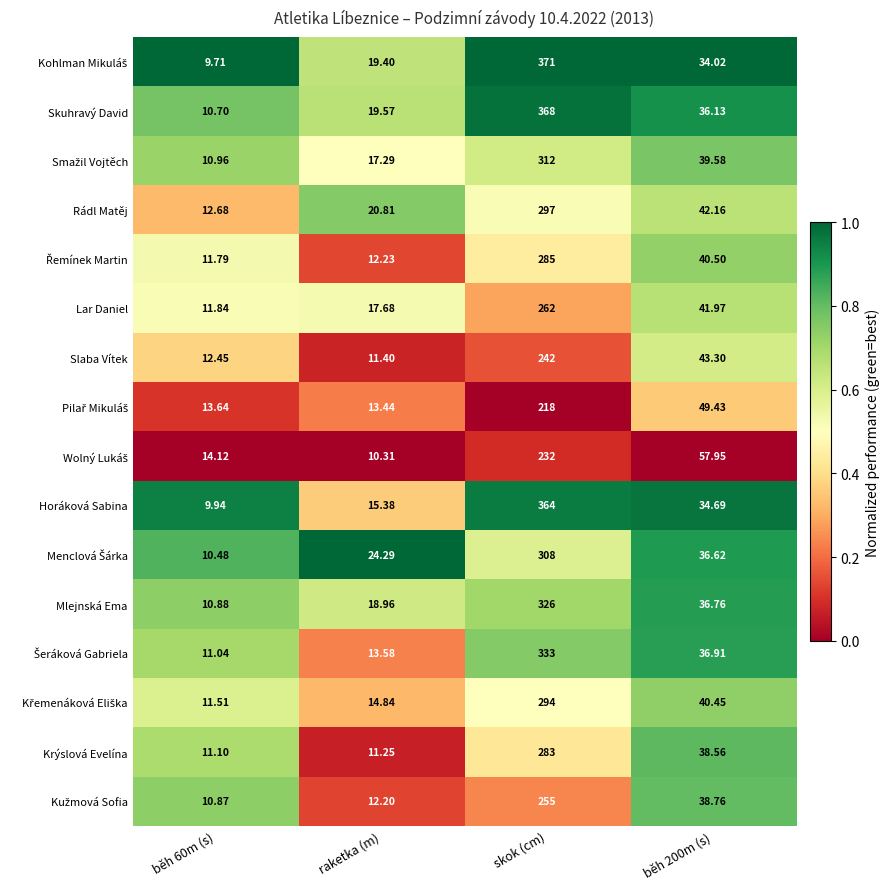

At which label does Rádl Matěj reach its peak?

skok (cm)